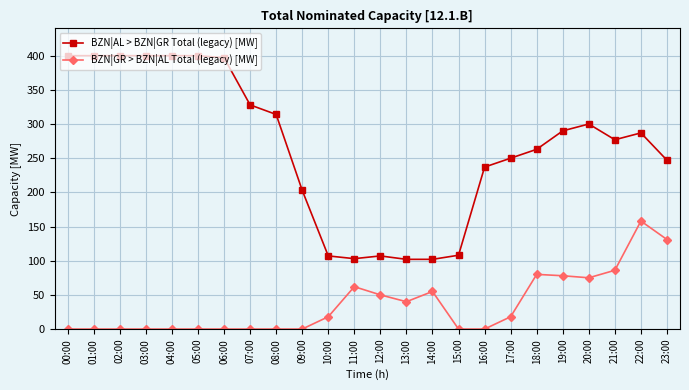

The value of BZN|GR > BZN|AL Total (legacy) [MW] at 21:00 is 86. True or false?

True